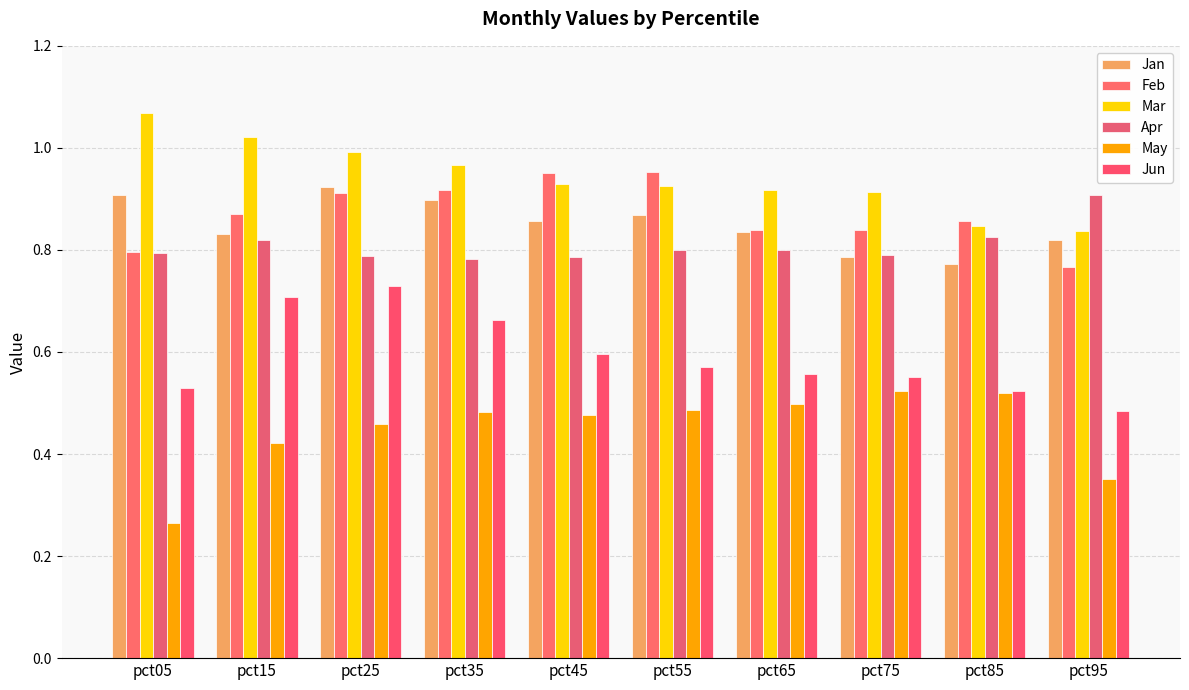

How many distinct data groups are displayed?

6